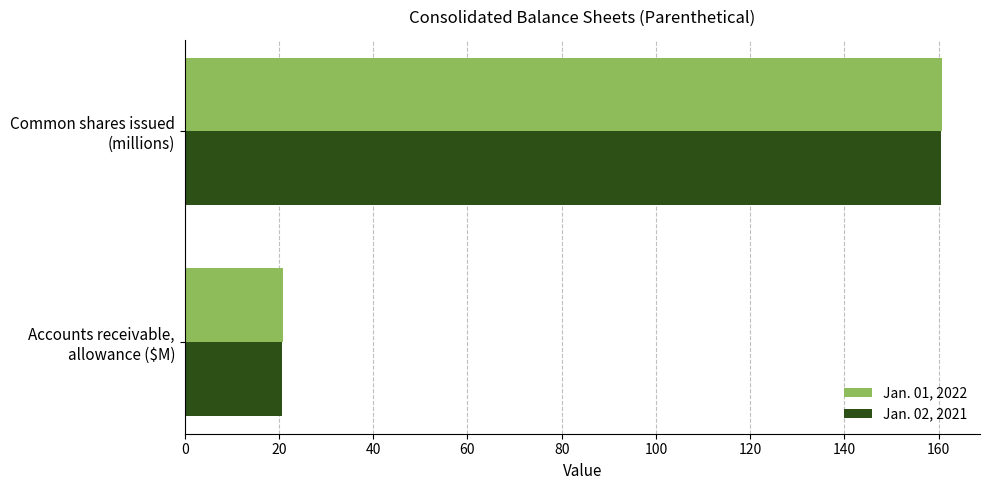

How many values in the Jan. 01, 2022 series exceed 160?

1